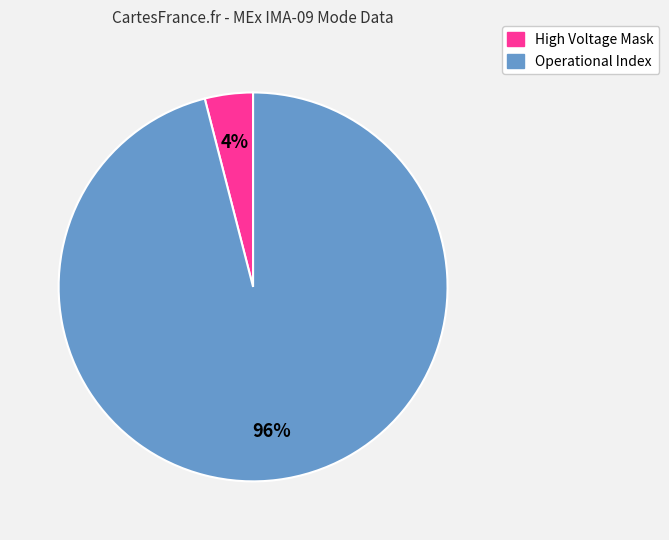

To the nearest percent, what is the average slice percentage?

50%